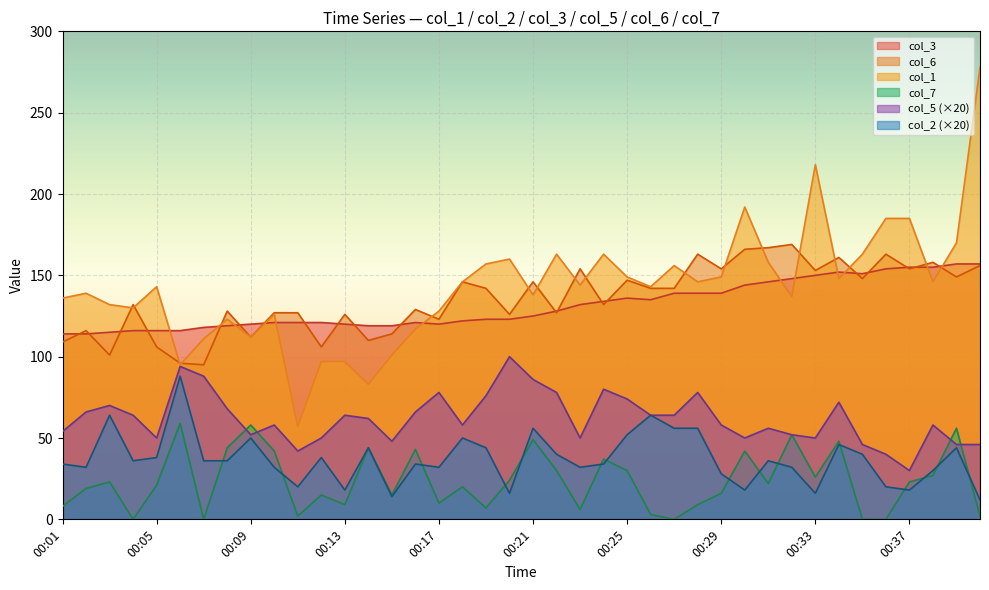

Which series has the largest total across all categories?

col_1